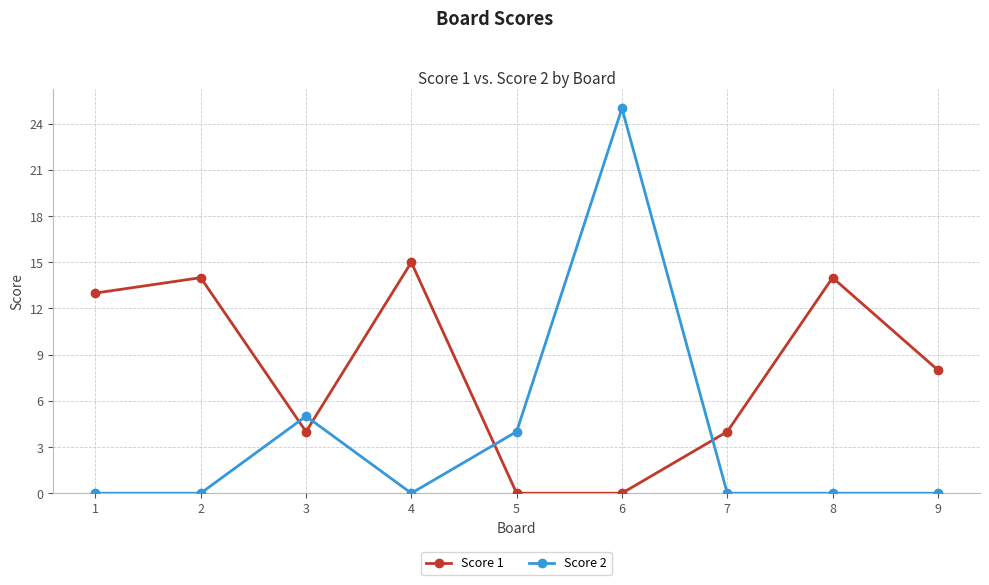

Where is Score 2 nearest to the value 12?

3